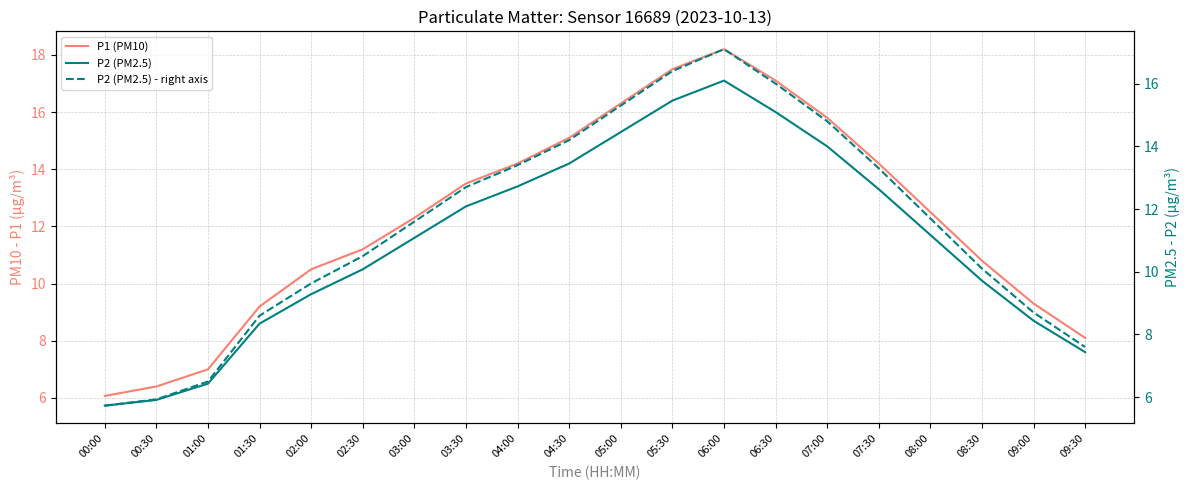

Which series has the largest range (max minus min)?

P1 (PM10)